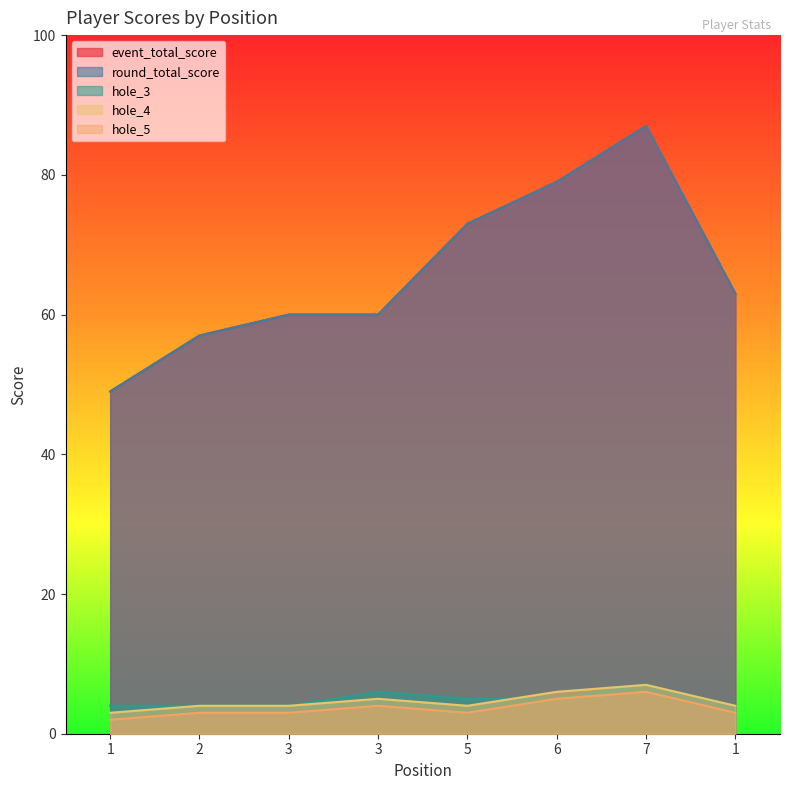

Which series changed the most between 1 and 5?

event_total_score